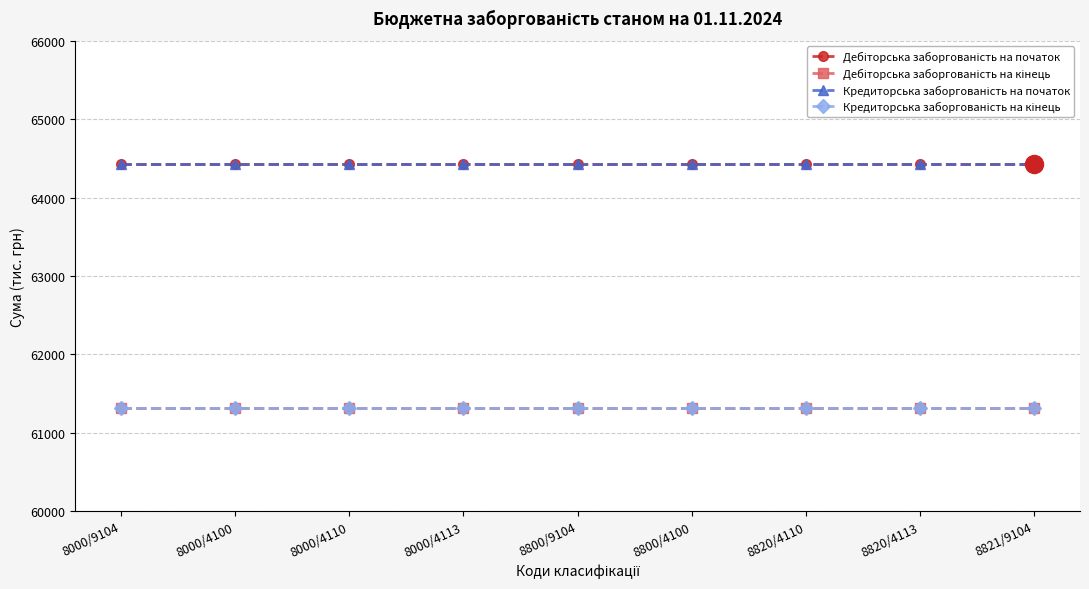

Does the chart have visible grid lines?

Yes